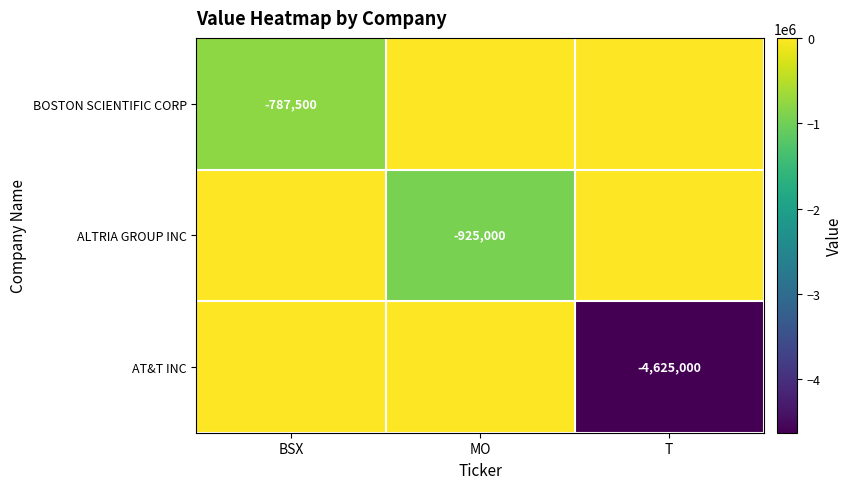

Is it true that BOSTON SCIENTIFIC CORP equals -216438 at BSX?

False